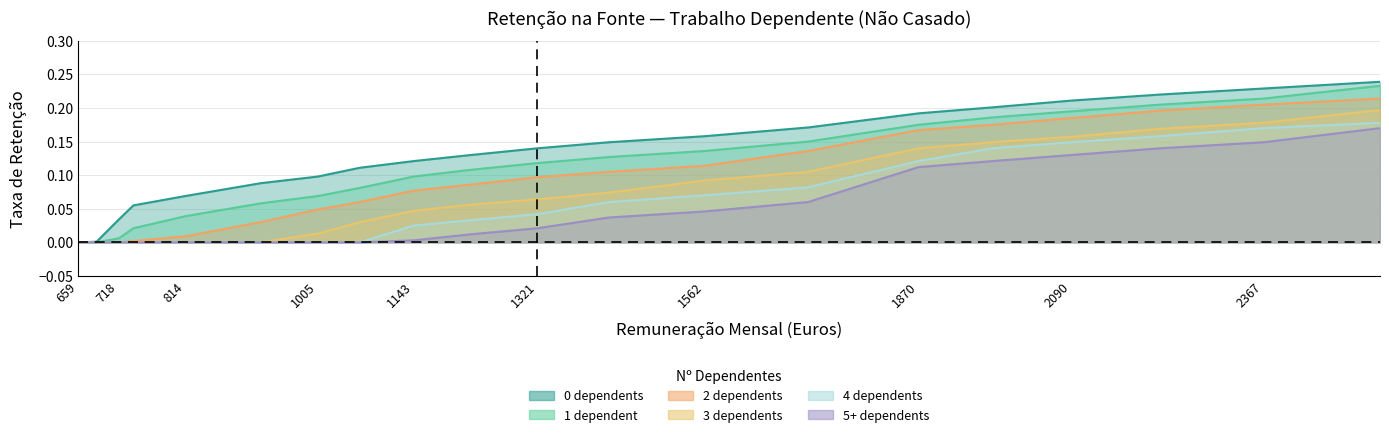

Which category has the highest value in the 0 dependents series?

2535